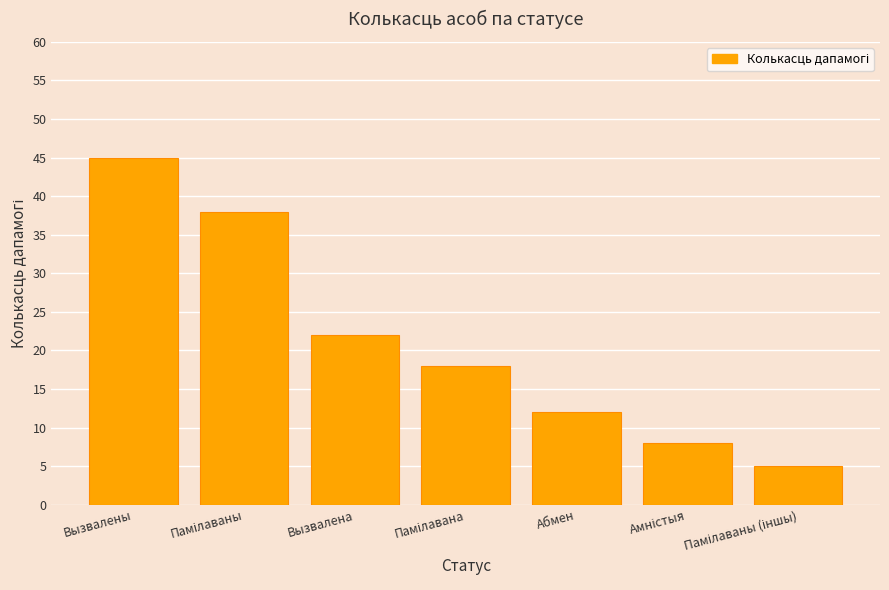

What is the sum of all values?

148